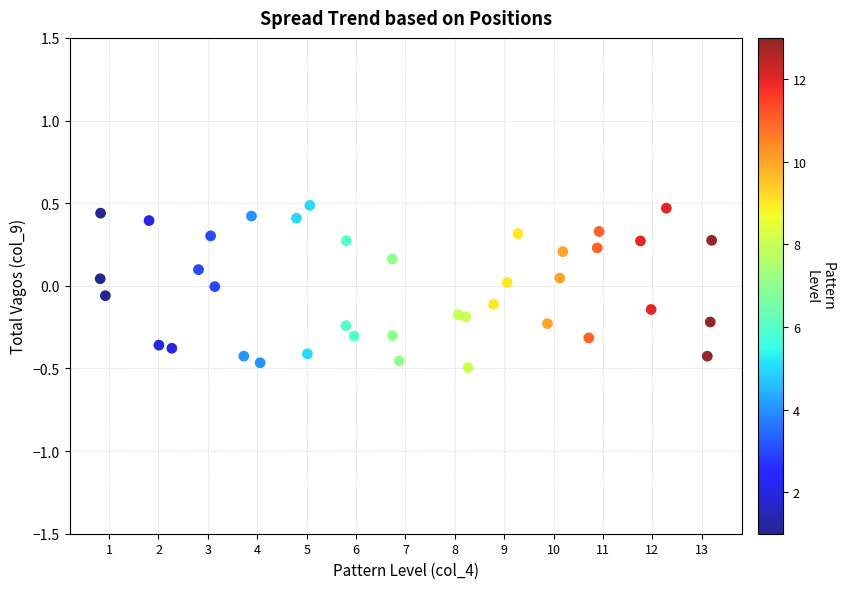

What is the range of X values (max minus min)?

12.4